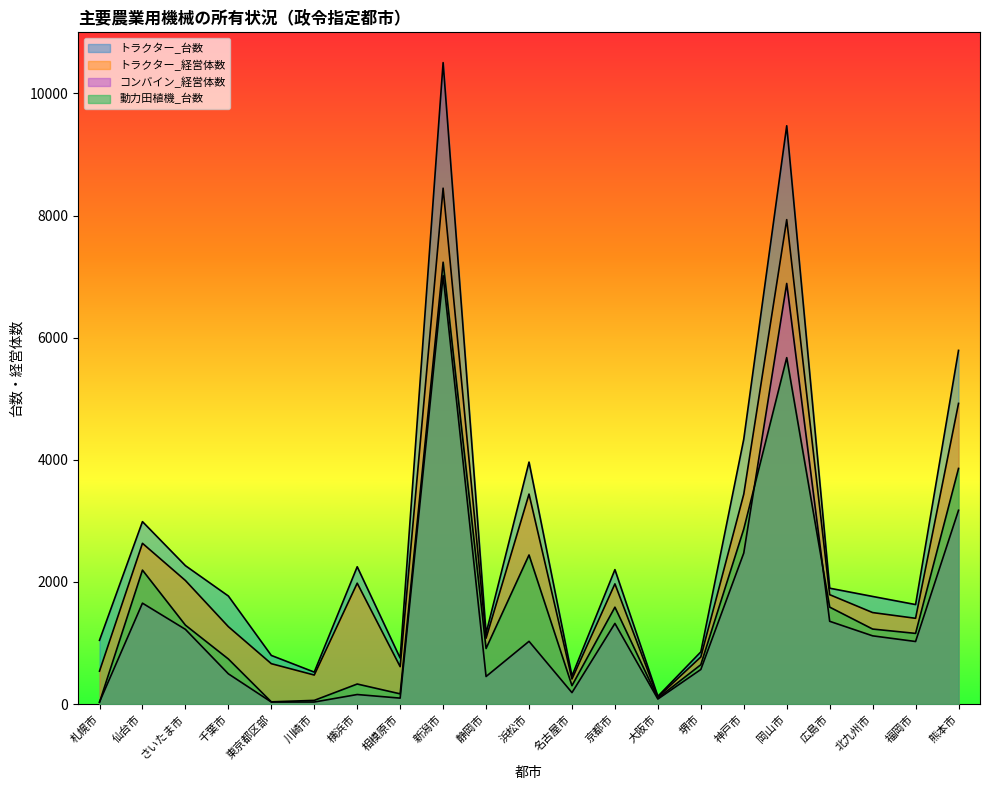

Which series has the largest range (max minus min)?

トラクター_台数